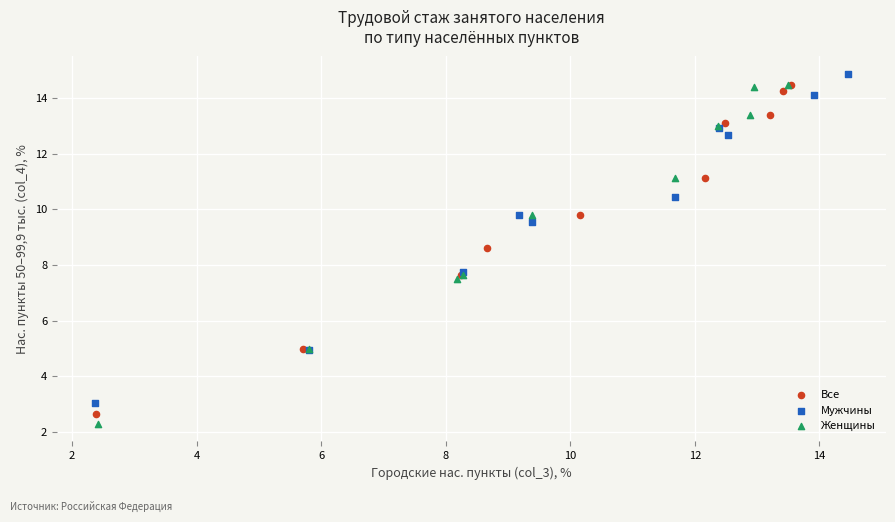

What are all the series names shown in the legend?

Все, Мужчины, Женщины